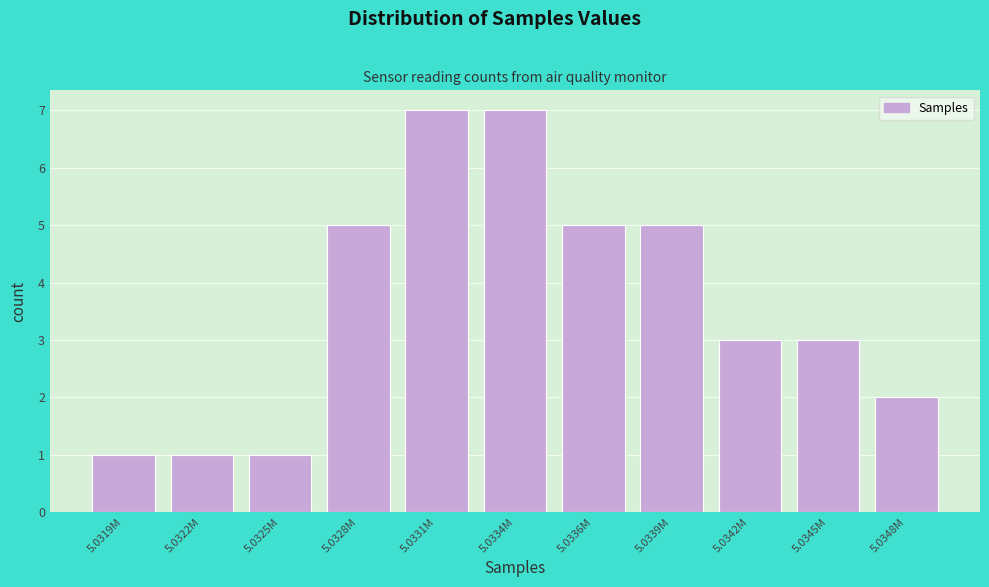

Reading left to right, transcribe all the data shown in this chart.

5.0319M=1	5.0322M=1	5.0325M=1	5.0328M=5	5.0331M=7	5.0334M=7	5.0336M=5	5.0339M=5	5.0342M=3	5.0345M=3	5.0348M=2